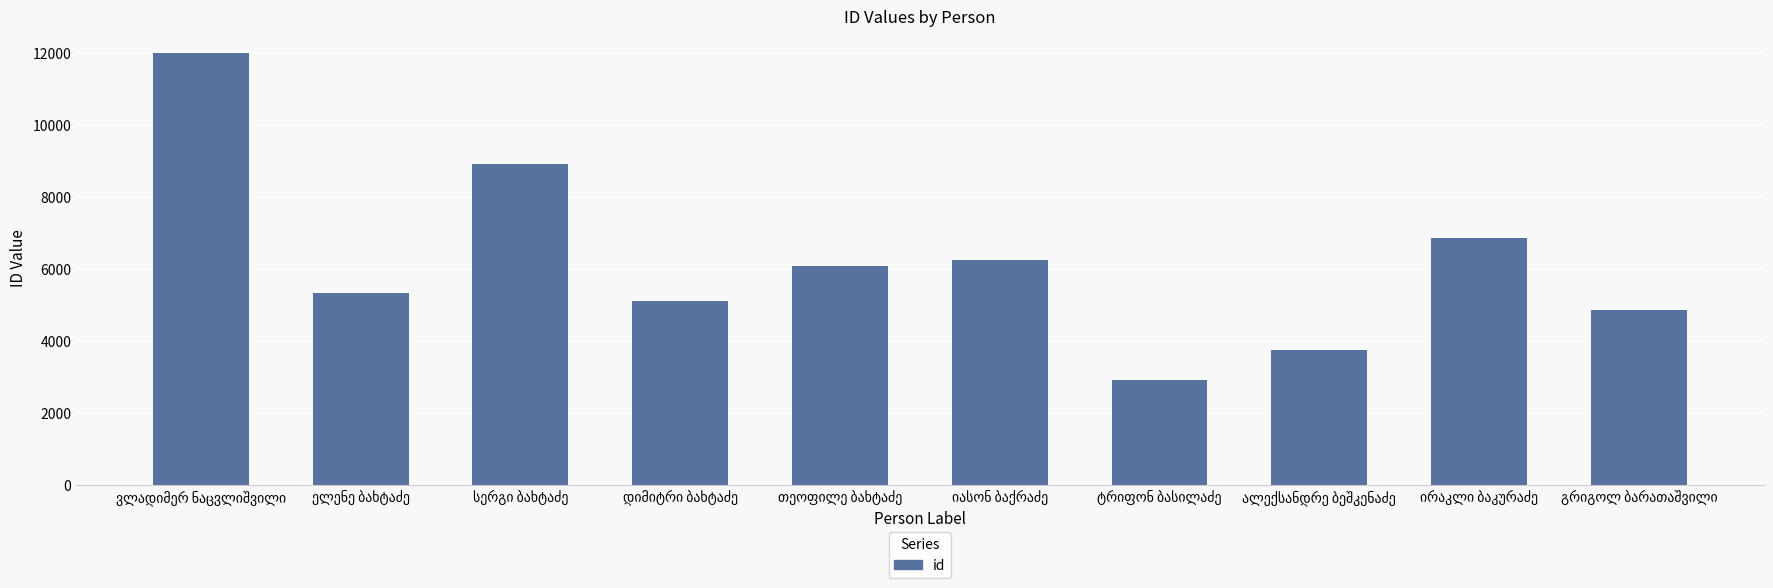

What is the greatest value displayed?

12018